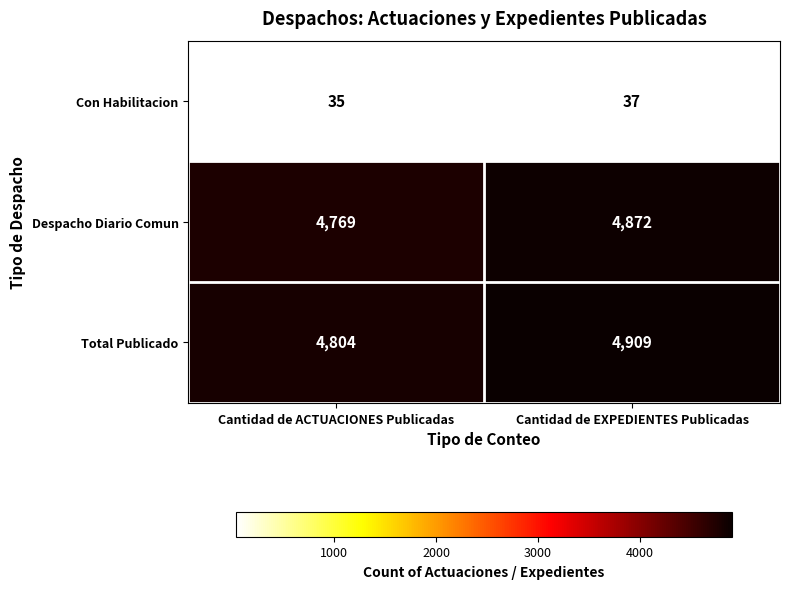

Which series changed the most between Cantidad de ACTUACIONES Publicadas and Cantidad de EXPEDIENTES Publicadas?

Total Publicado